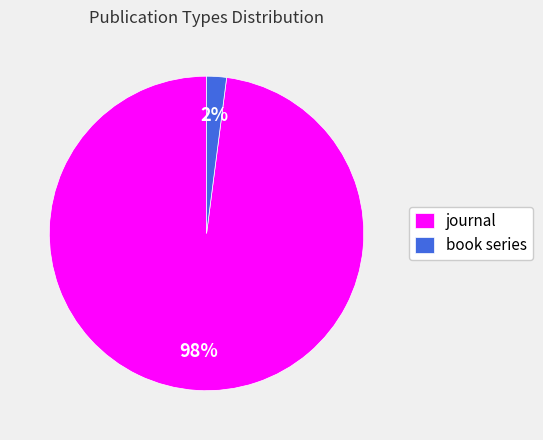

To the nearest percent, what is the difference between the largest and smallest slice percentages?

96%